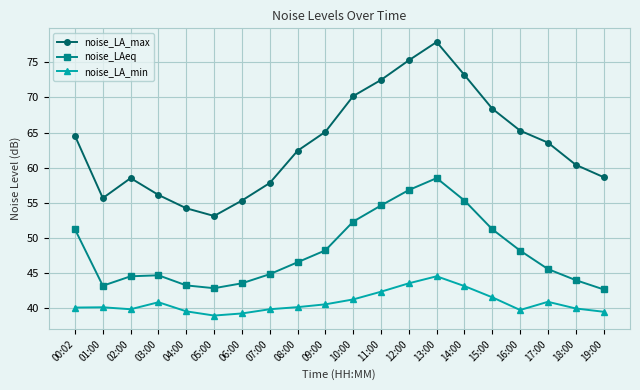

What is the difference between the highest and lowest values at 01:00?

15.6